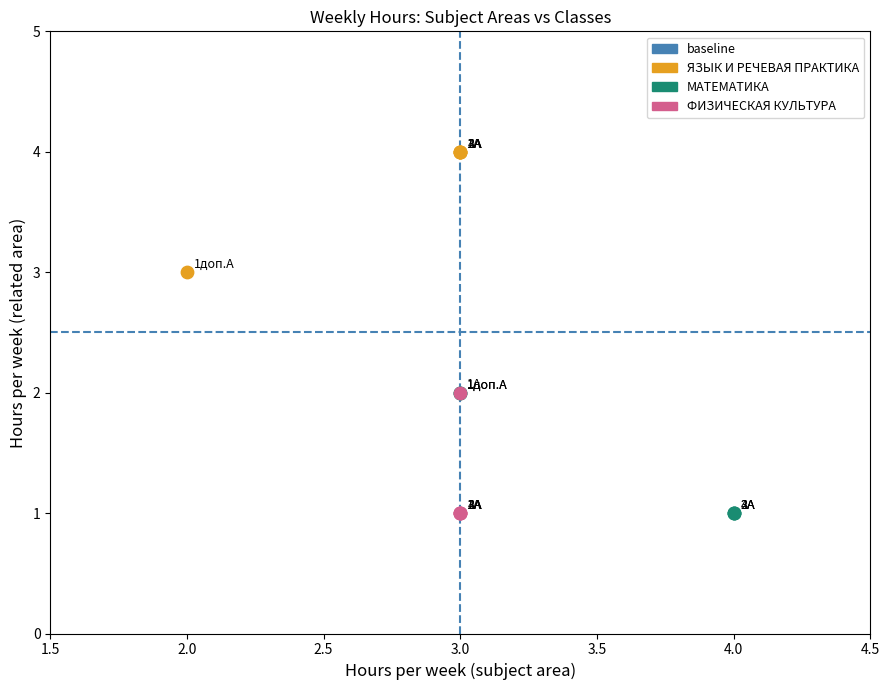

Which series contains the highest Y value?

ЯЗЫК И РЕЧЕВАЯ ПРАКТИКА